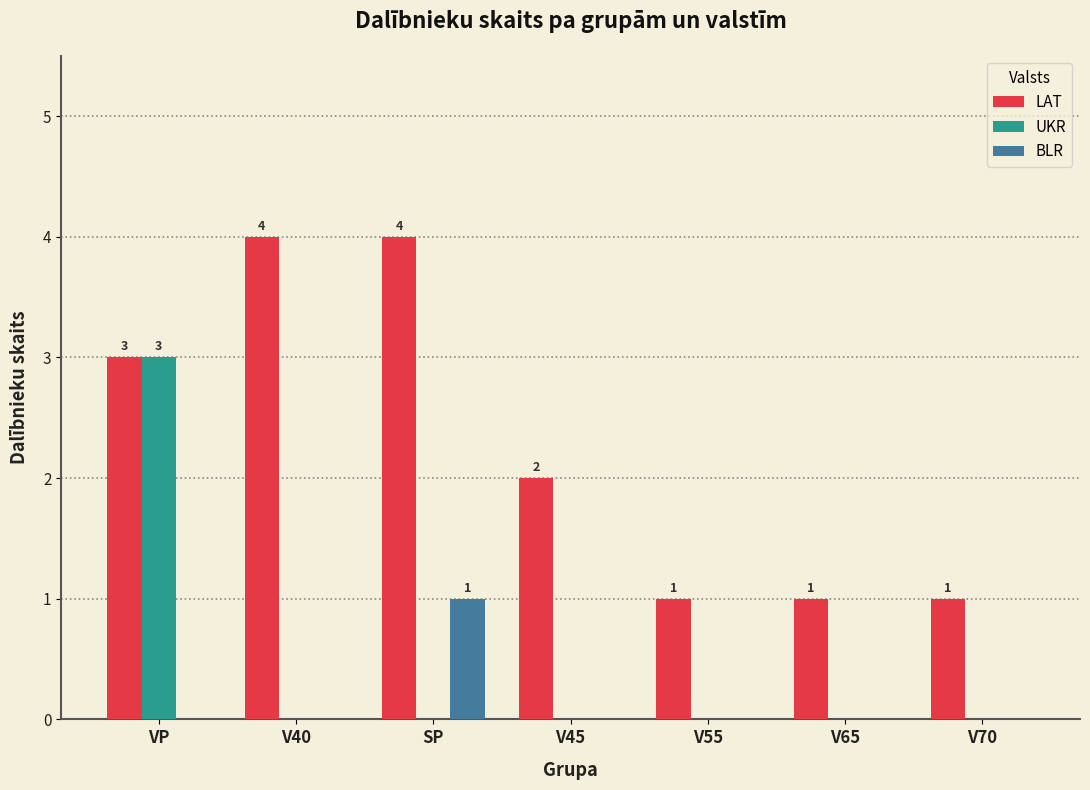

Reading left to right, extract all data points from this chart.

LAT: 3	4	4	2	1	1	1
UKR: 3	0	0	0	0	0	0
BLR: 0	0	1	0	0	0	0